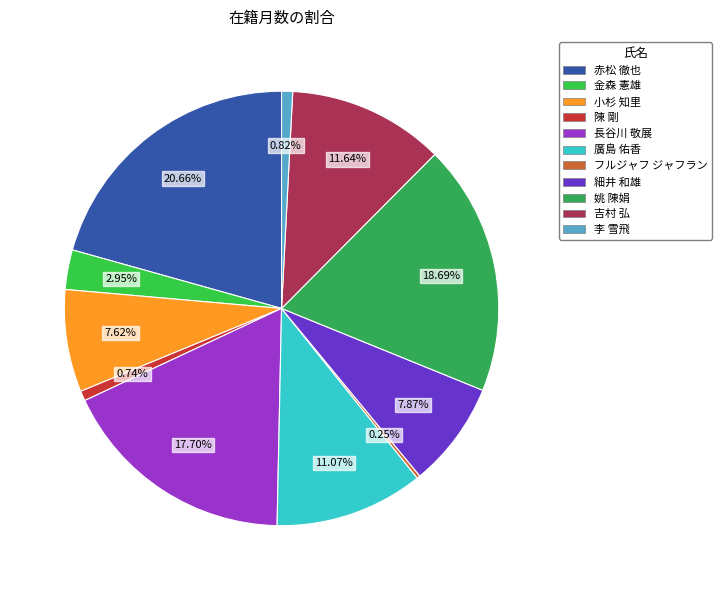

Approximately how many times larger is the value at 赤松 徹也 compared to 姚 陳娟?

1.1